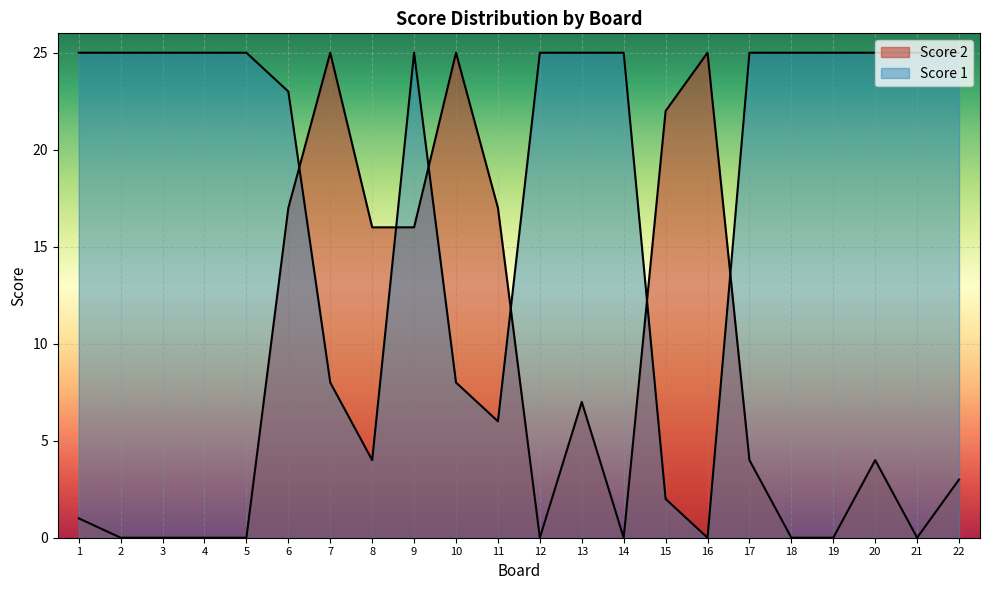

What is the total value across all series at 18?

25